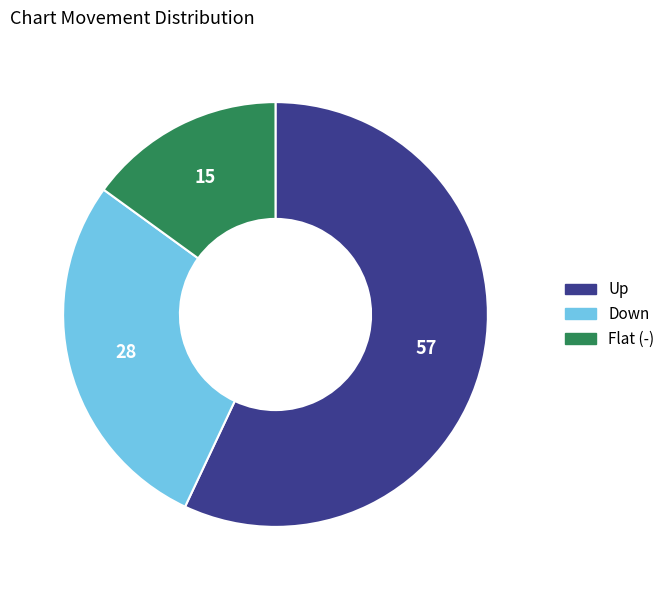

Does any single category account for the majority?

Yes